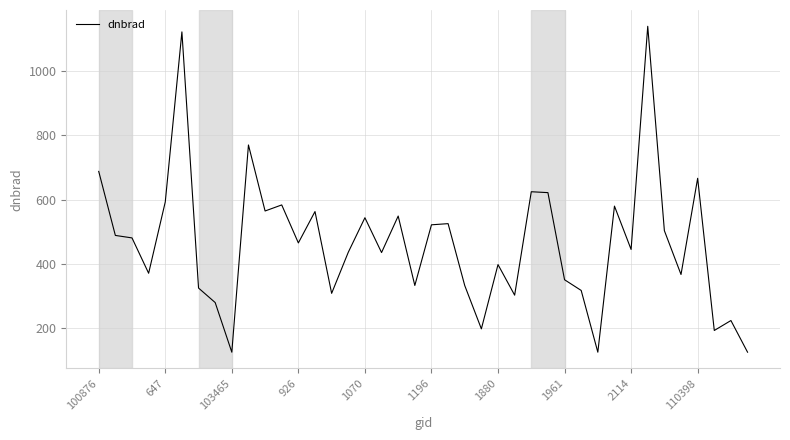

How many lines are shown in the chart?

1